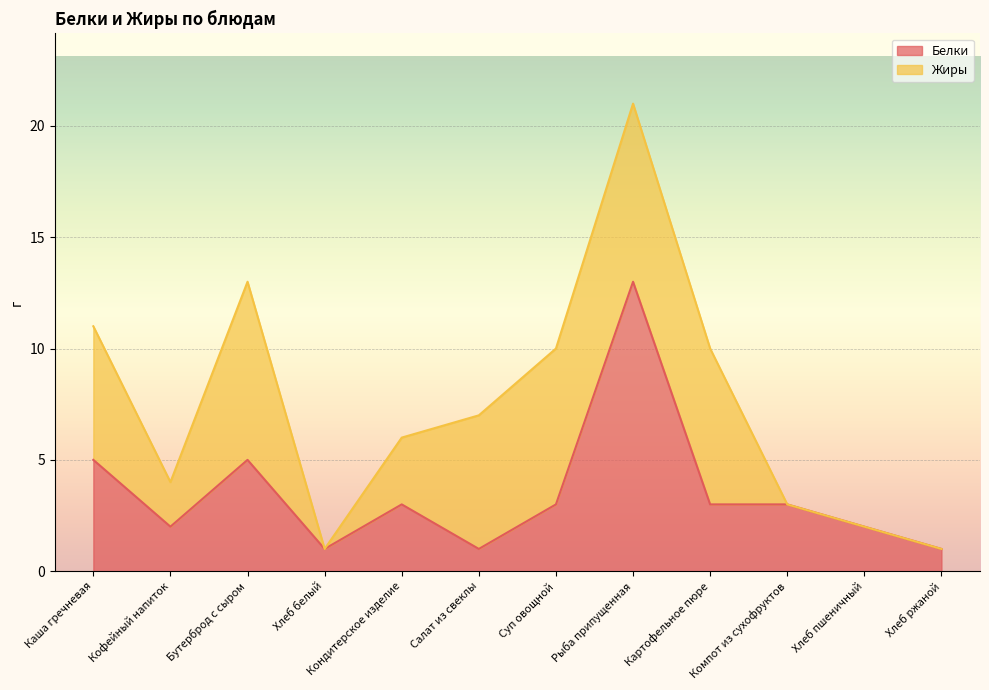

At which category does the chart reach its peak across all series?

Рыба припущенная